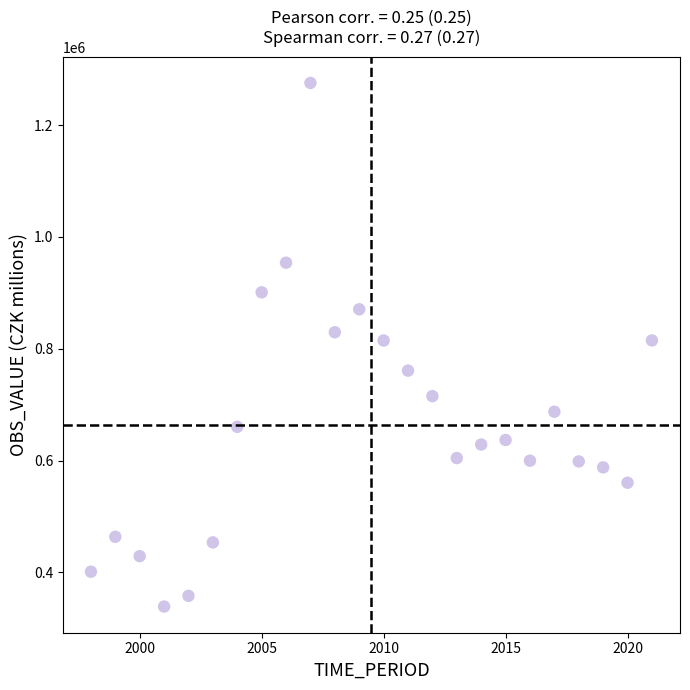

What is the range of X values (max minus min)?

23.0